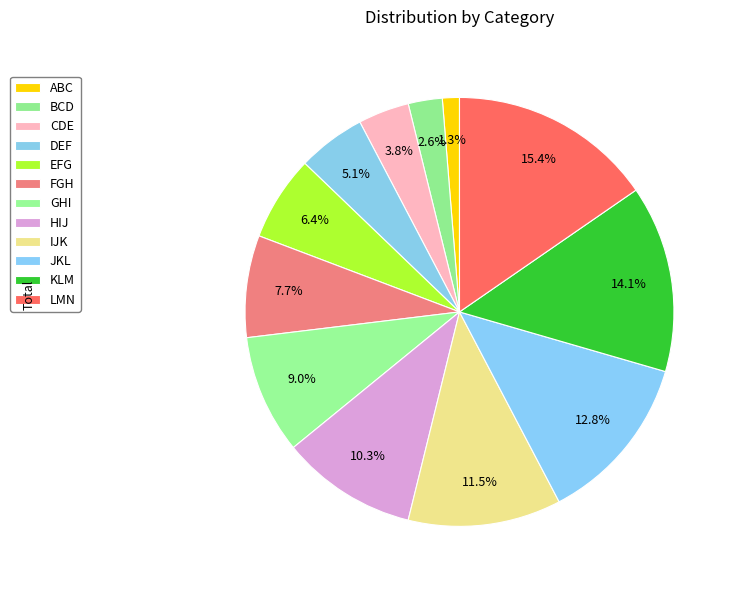

How many segments does this pie chart have?

12